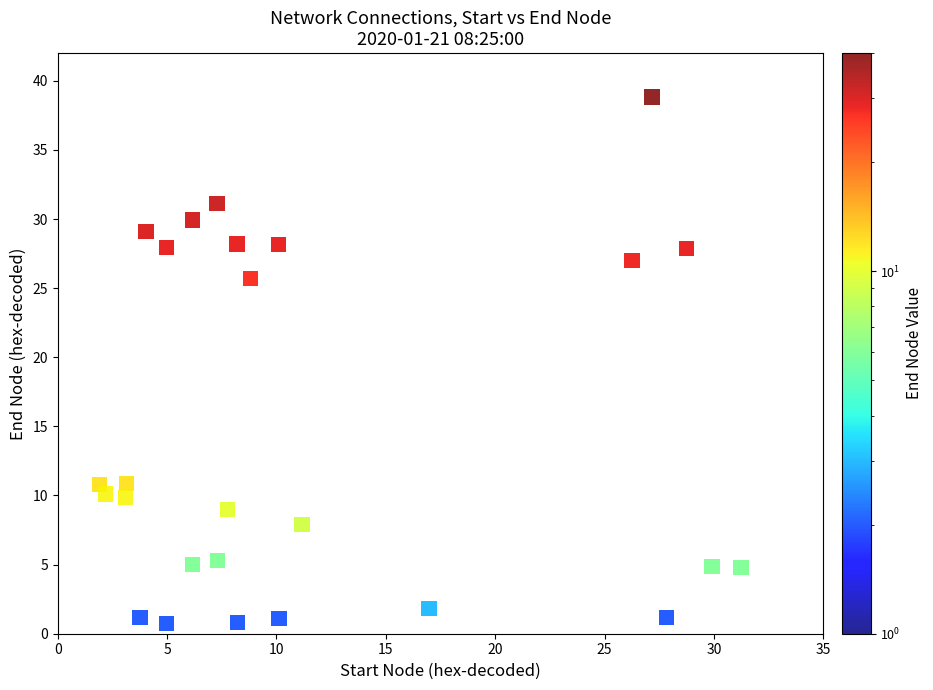

What is the range of X values (max minus min)?

29.3